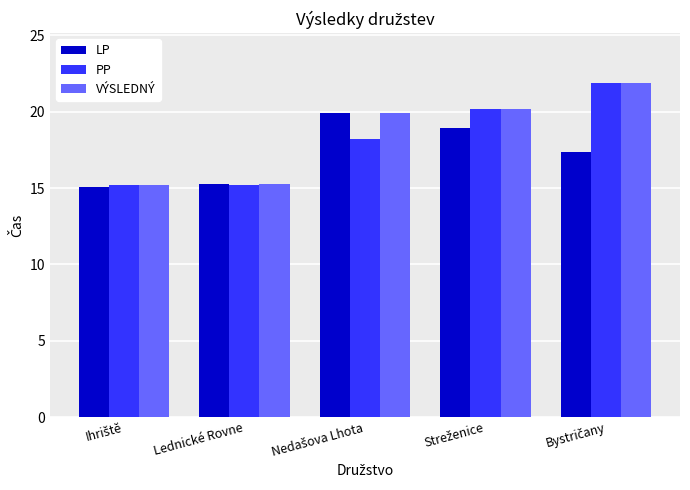

What is the lowest value of the VÝSLEDNÝ series?

15.2